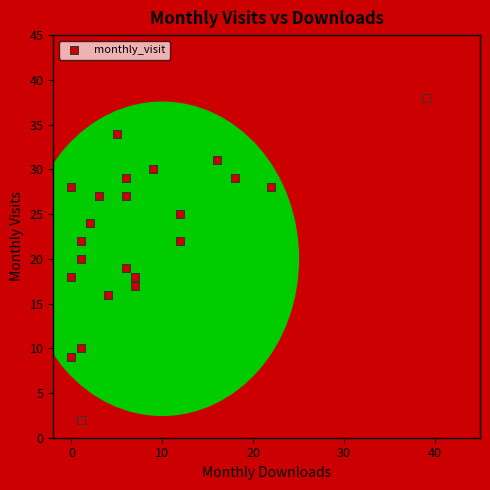

What is the range of X values (max minus min)?

39